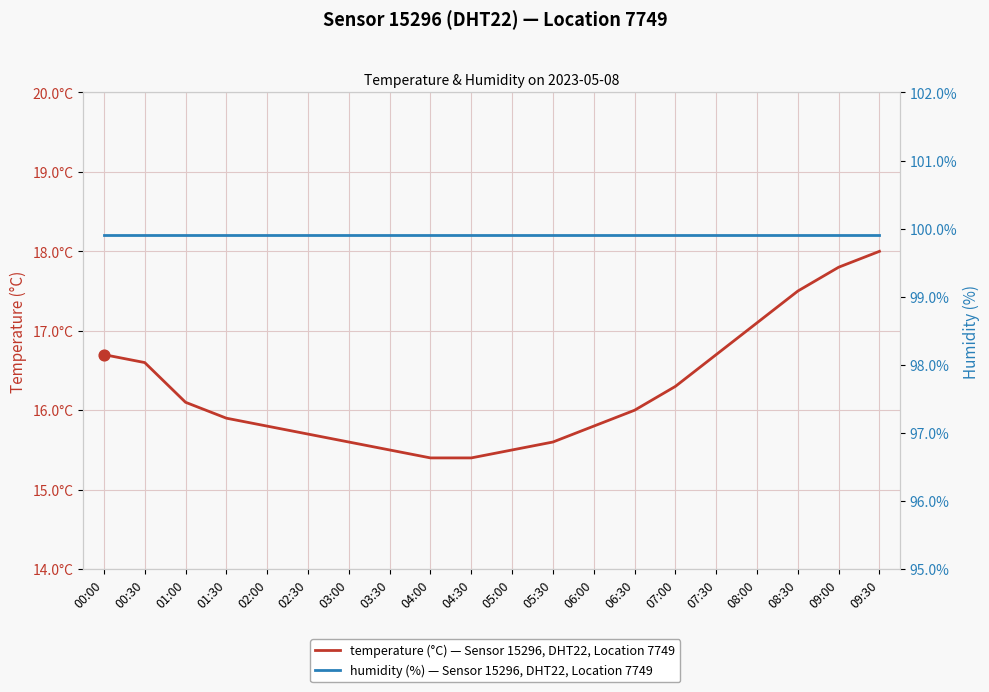

At how many categories does at least one series exceed 48?

20